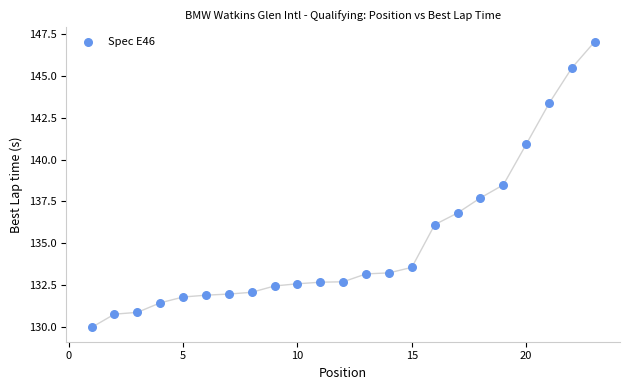

What is the range of Y values (max minus min)?

17.1